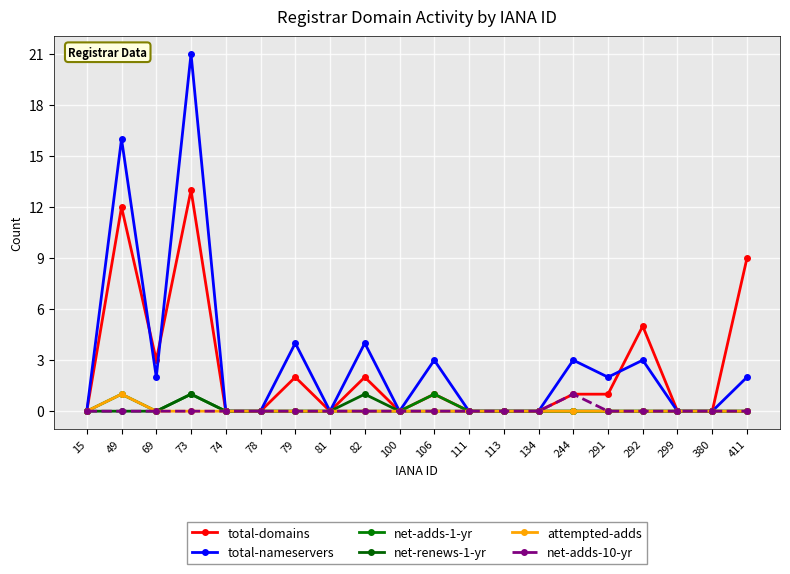

Reading left to right, extract all data points from this chart.

total-domains: 0	12	3	13	0	0	2	0	2	0	1	0	0	0	1	1	5	0	0	9
total-nameservers: 0	16	2	21	0	0	4	0	4	0	3	0	0	0	3	2	3	0	0	2
net-adds-1-yr: 0	1	0	1	0	0	0	0	0	0	1	0	0	0	0	0	0	0	0	0
net-renews-1-yr: 0	0	0	1	0	0	0	0	1	0	0	0	0	0	0	0	0	0	0	0
attempted-adds: 0	1	0	0	0	0	0	0	0	0	0	0	0	0	0	0	0	0	0	0
net-adds-10-yr: 0	0	0	0	0	0	0	0	0	0	0	0	0	0	1	0	0	0	0	0